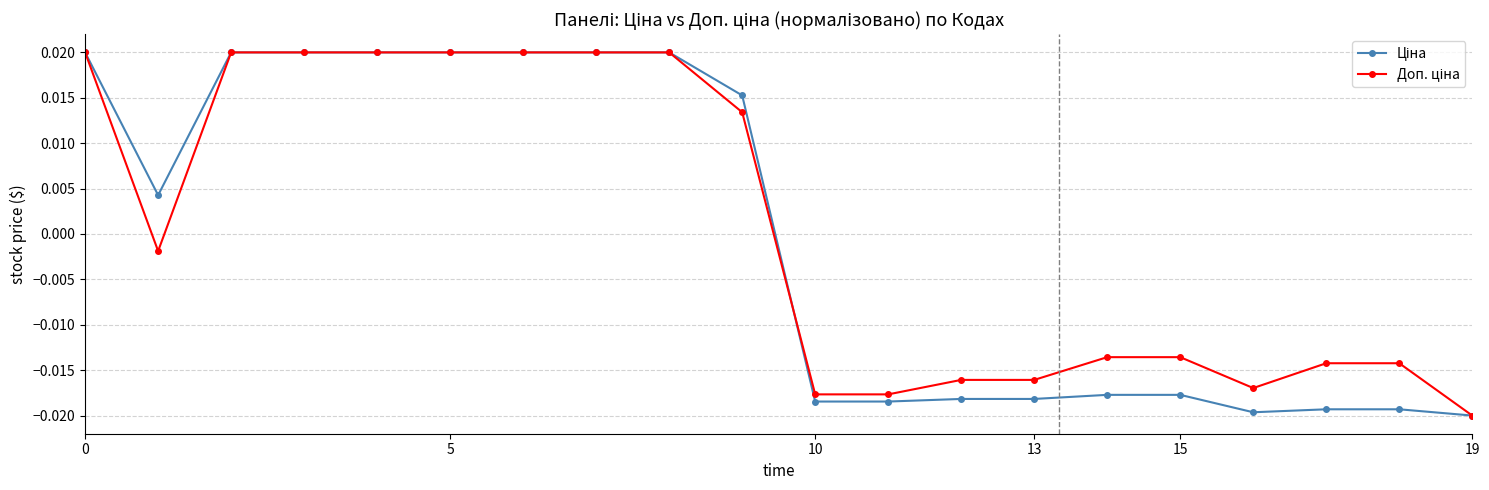

At how many categories does at least one series exceed 0?

10